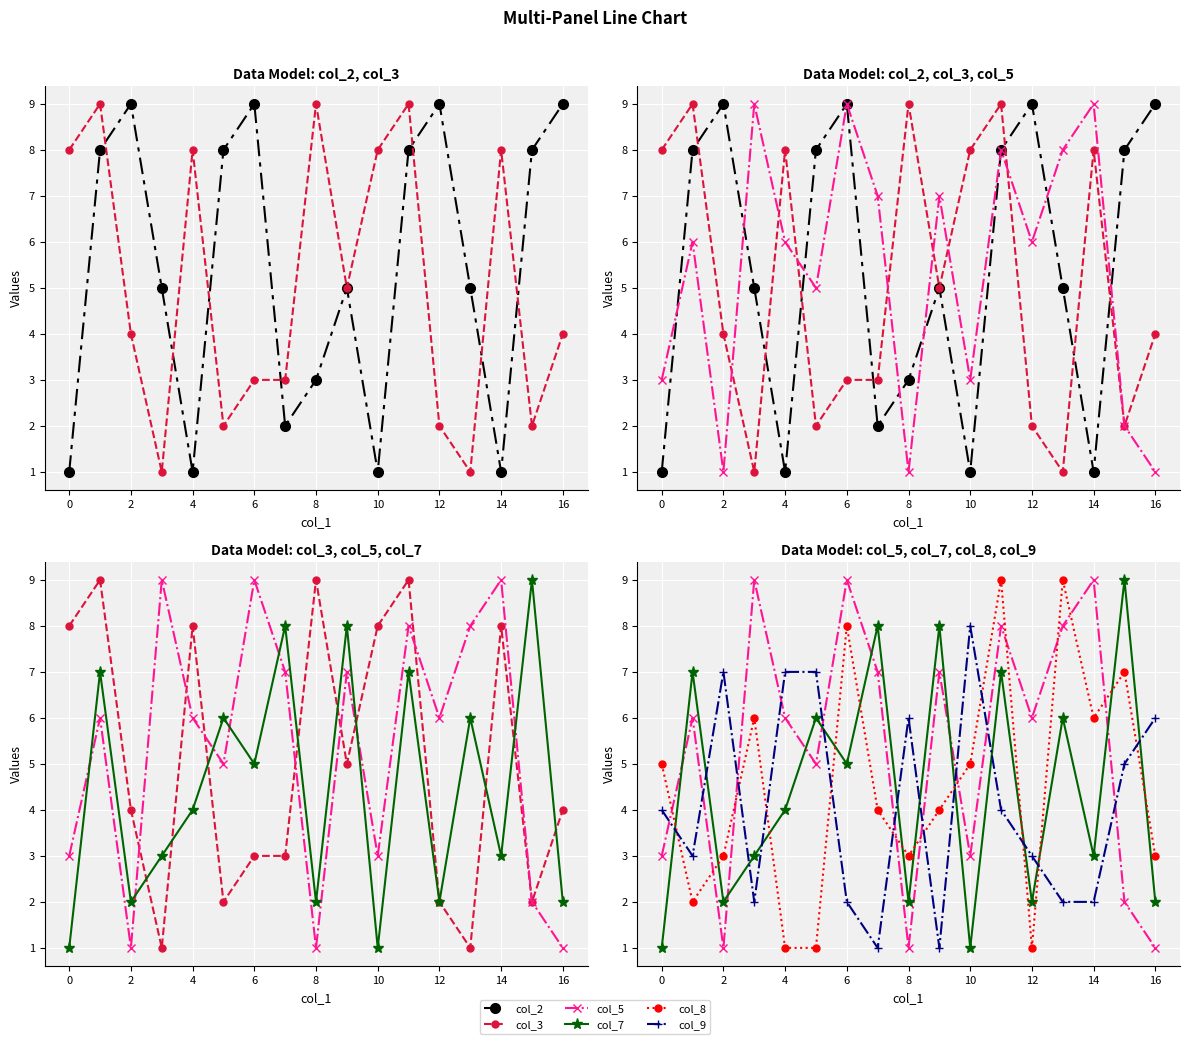

How many col_5 values are between 3 and 8?

10